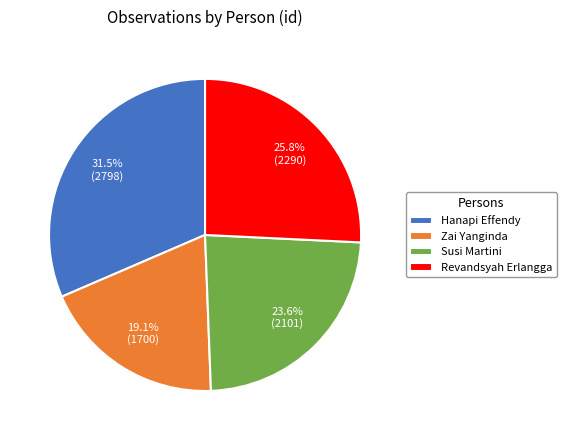

To the nearest percent, what is the difference between the largest and smallest slice percentages?

12%